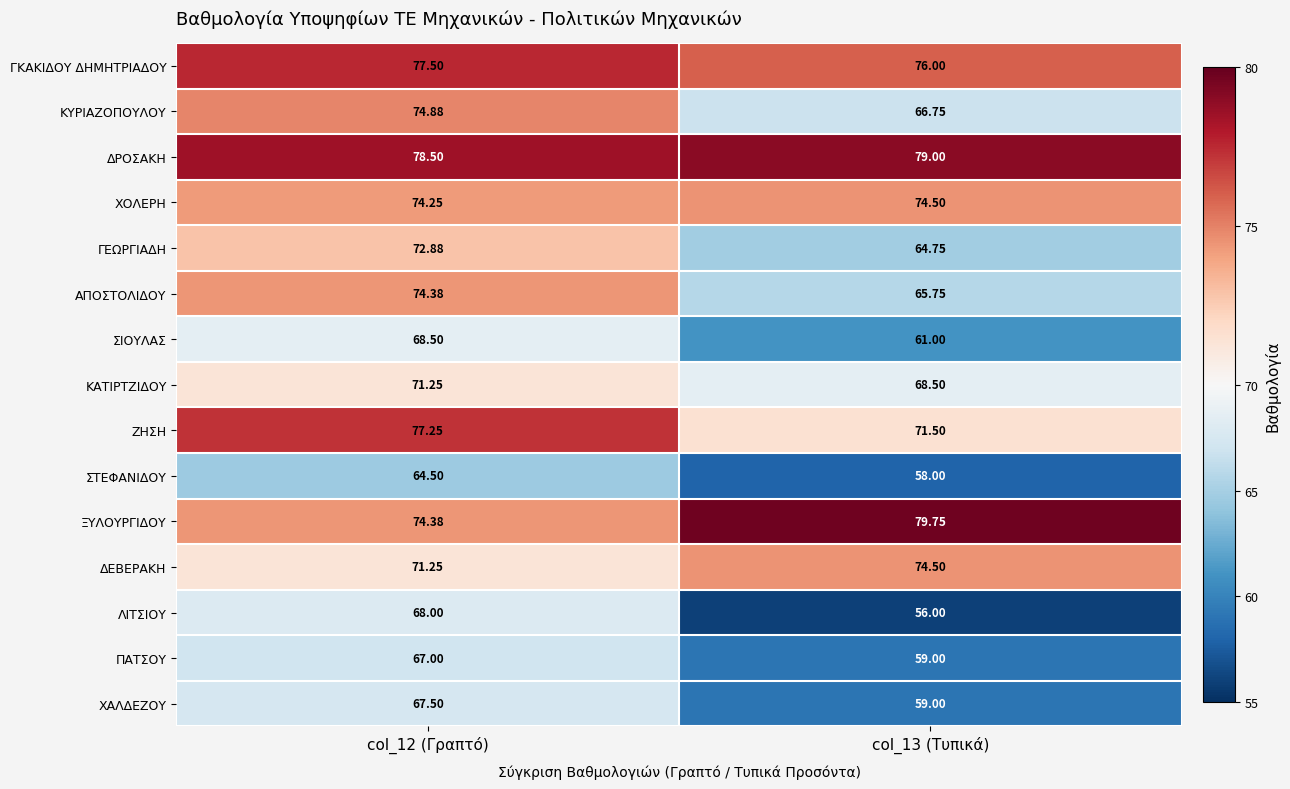

Between col_12 (Γραπτό) and col_13 (Τυπικά), which series saw the biggest shift?

ΛΙΤΣΙΟΥ